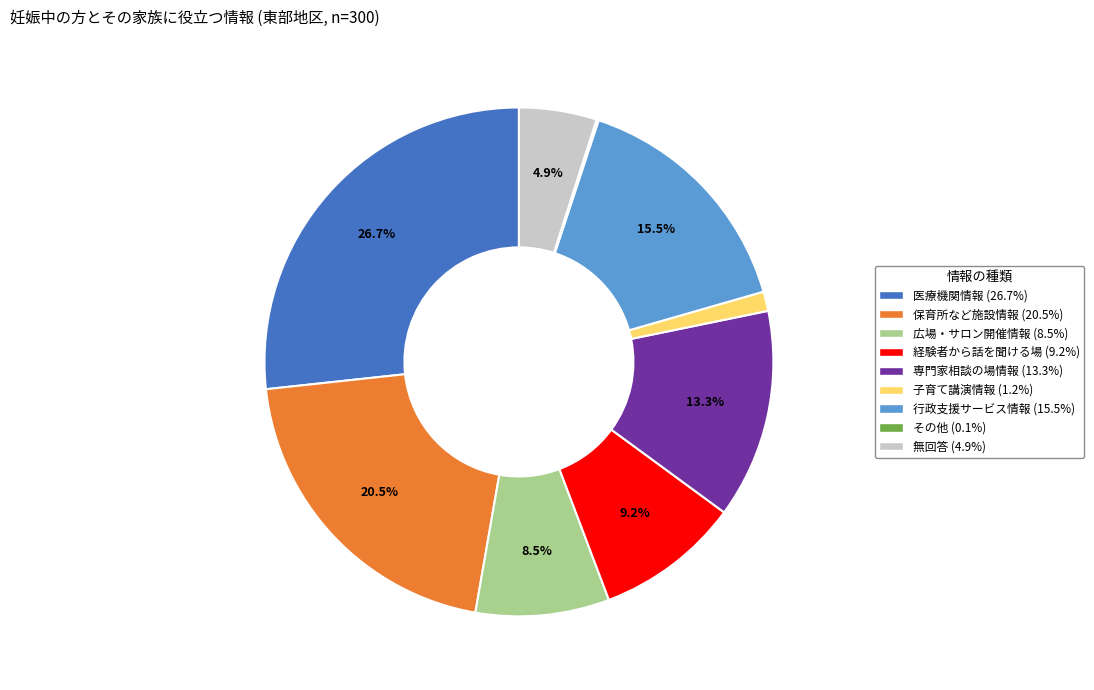

To the nearest percent, what is the average slice percentage?

11%